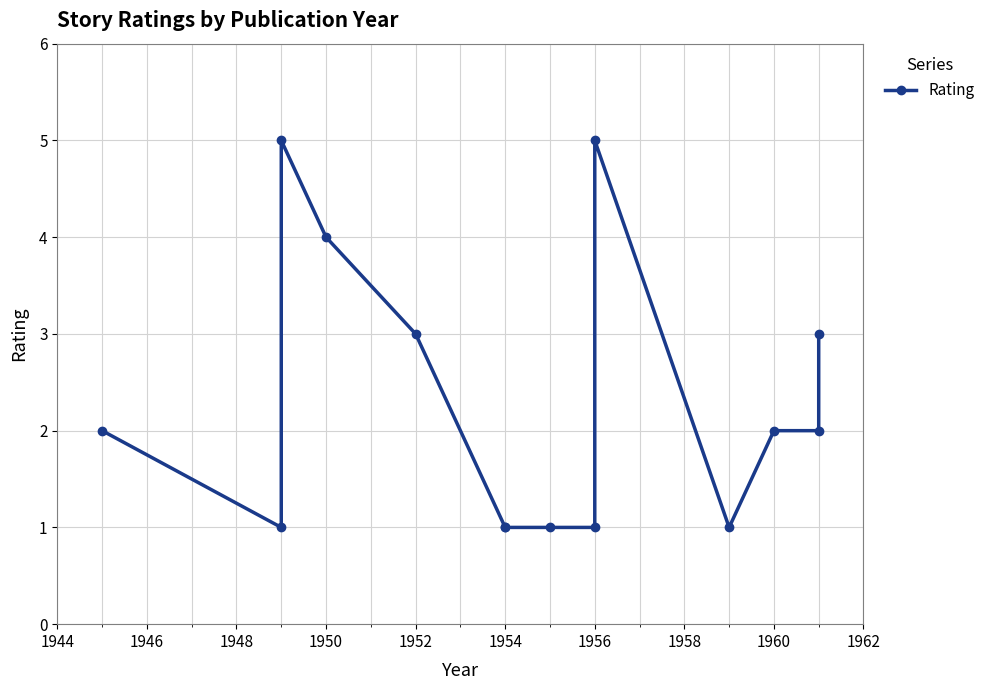

Does the chart have visible grid lines?

Yes